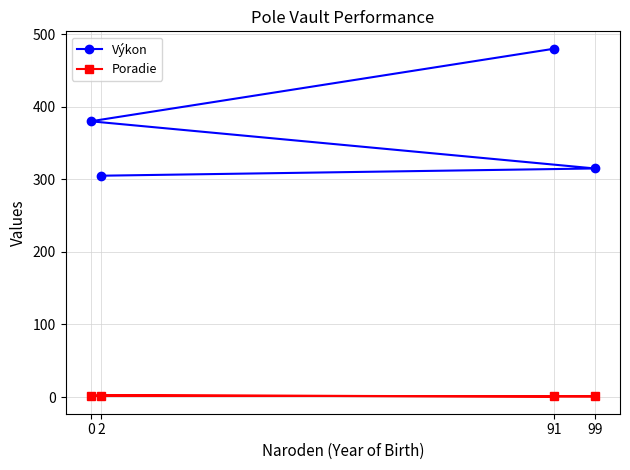

Between 99 and 2, which series saw the biggest shift?

Výkon